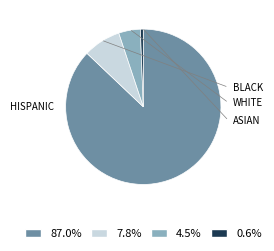

Count the number of slices in the pie.

4